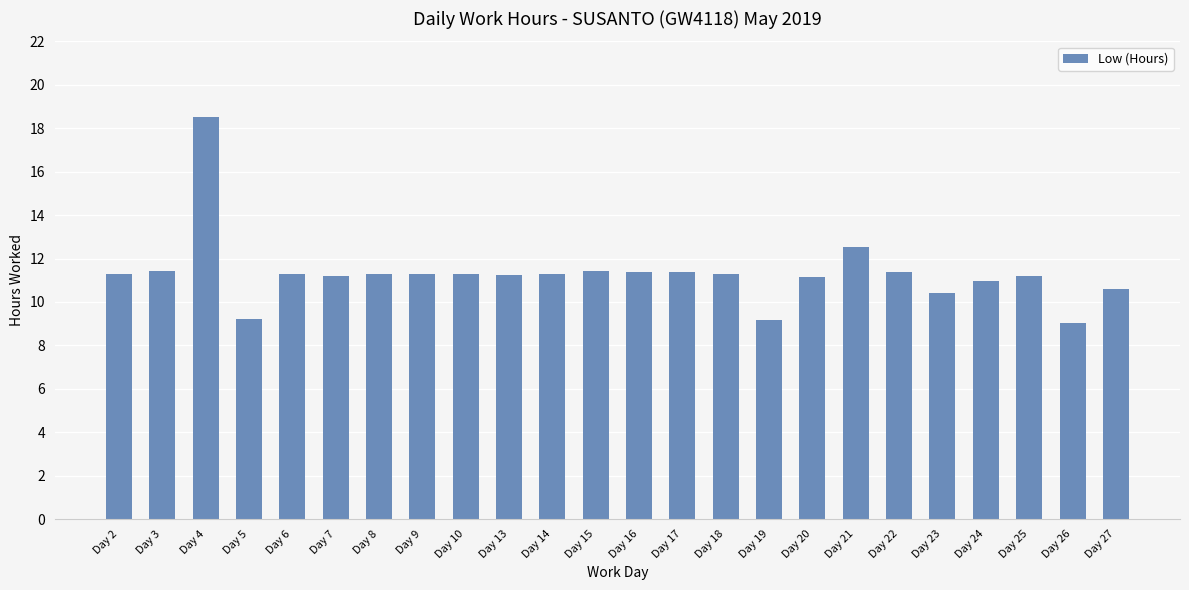

What is the value of the 22nd bar from the left?

11.2